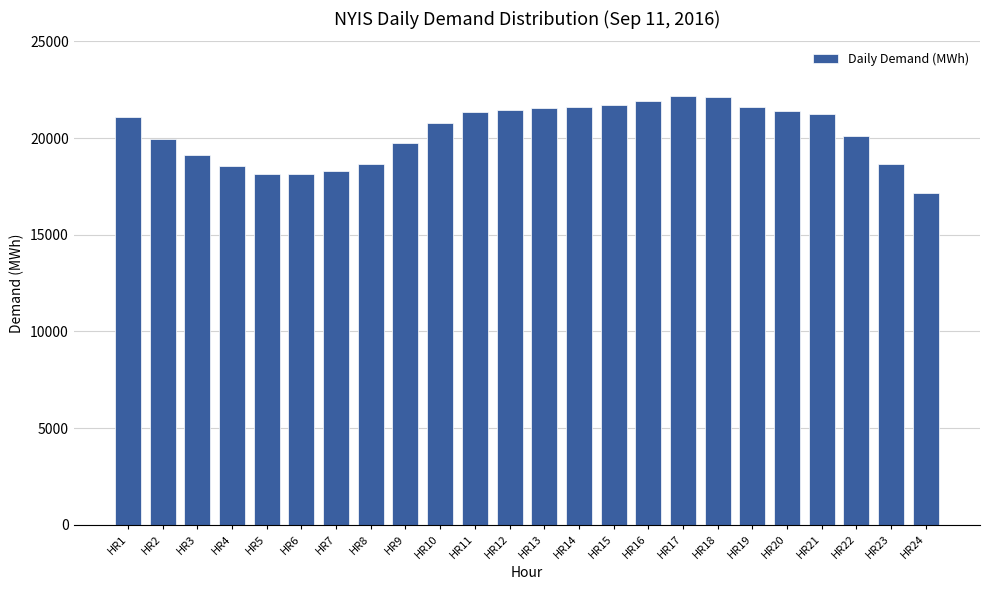

What is the difference between the maximum and minimum values?

5004